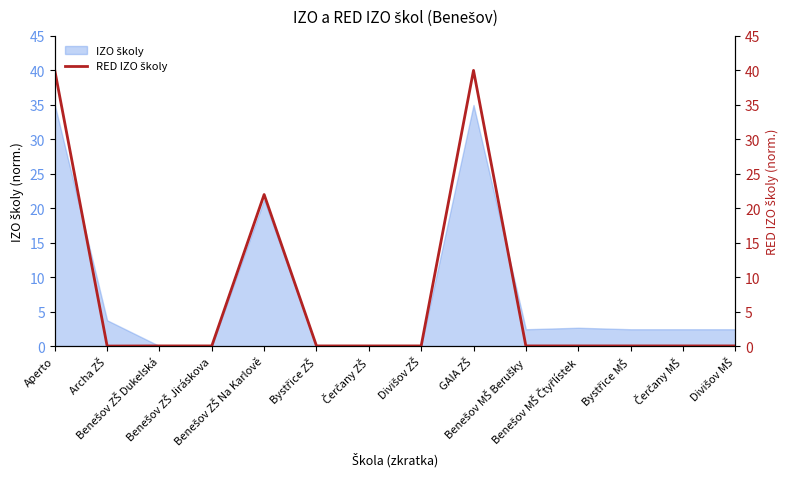

The chart shows a value of 0.0 at Bystřice ZŠ. True or false?

False